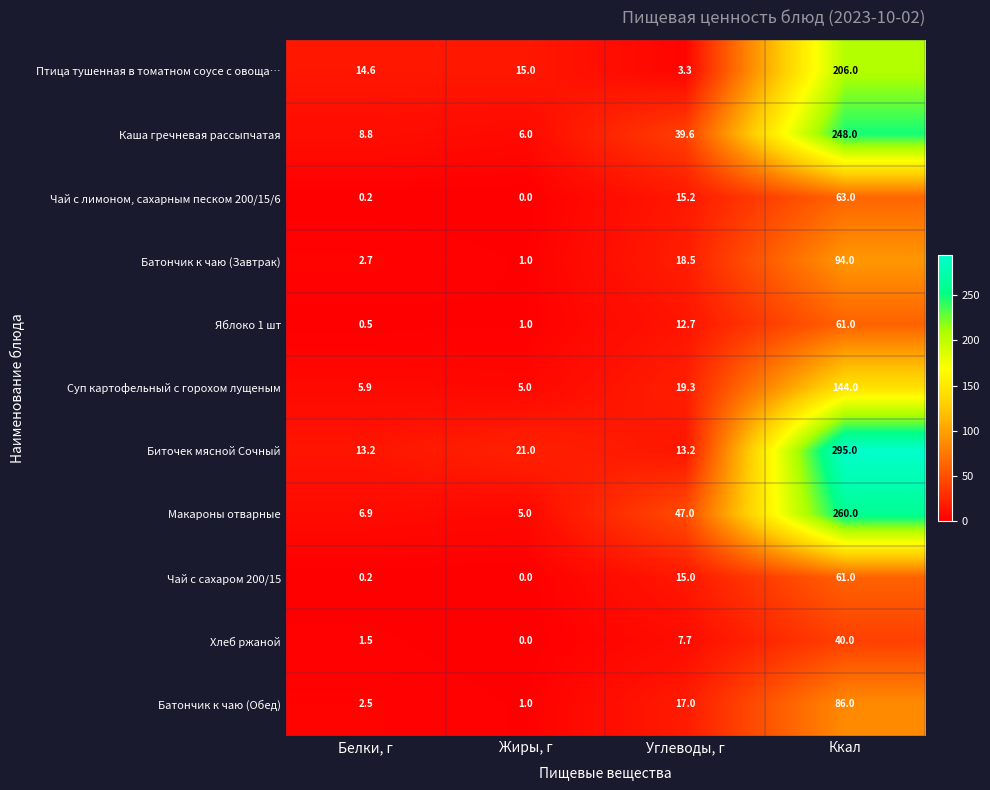

What is the sum of the Чай с сахаром 200/15 values at Углеводы, г and Ккал?

76.0